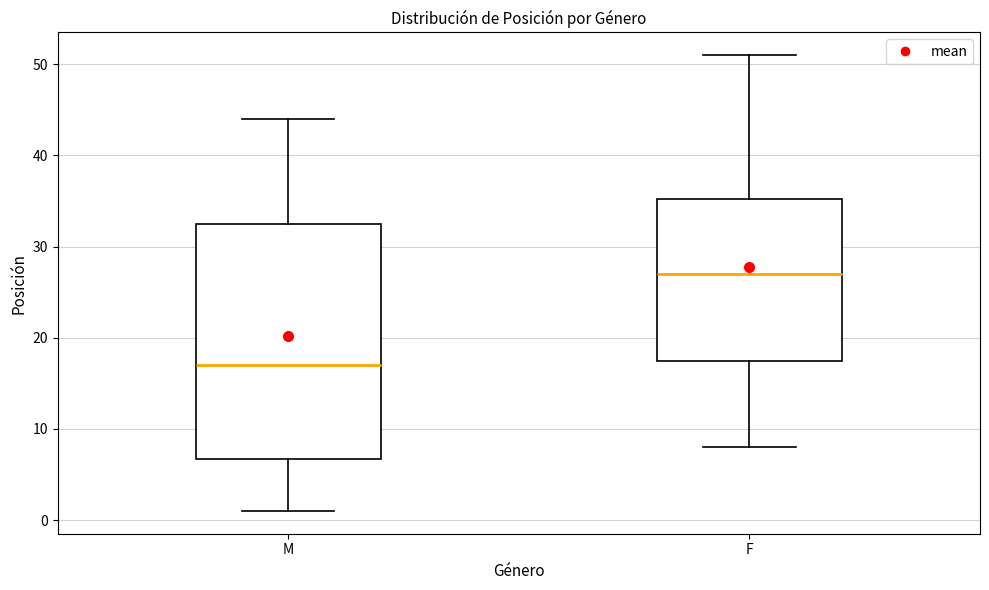

Reading left to right, transcribe this box plot: for each box, give where its median line is, the range the box spans, and where its two whiskers end, as read against the y-axis. The values are not printed on the chart, so give them approximately, as read against the axis.

M: median 17, box 7 to 33, whiskers 1 to 44
F: median 27, box 18 to 35, whiskers 8 to 51